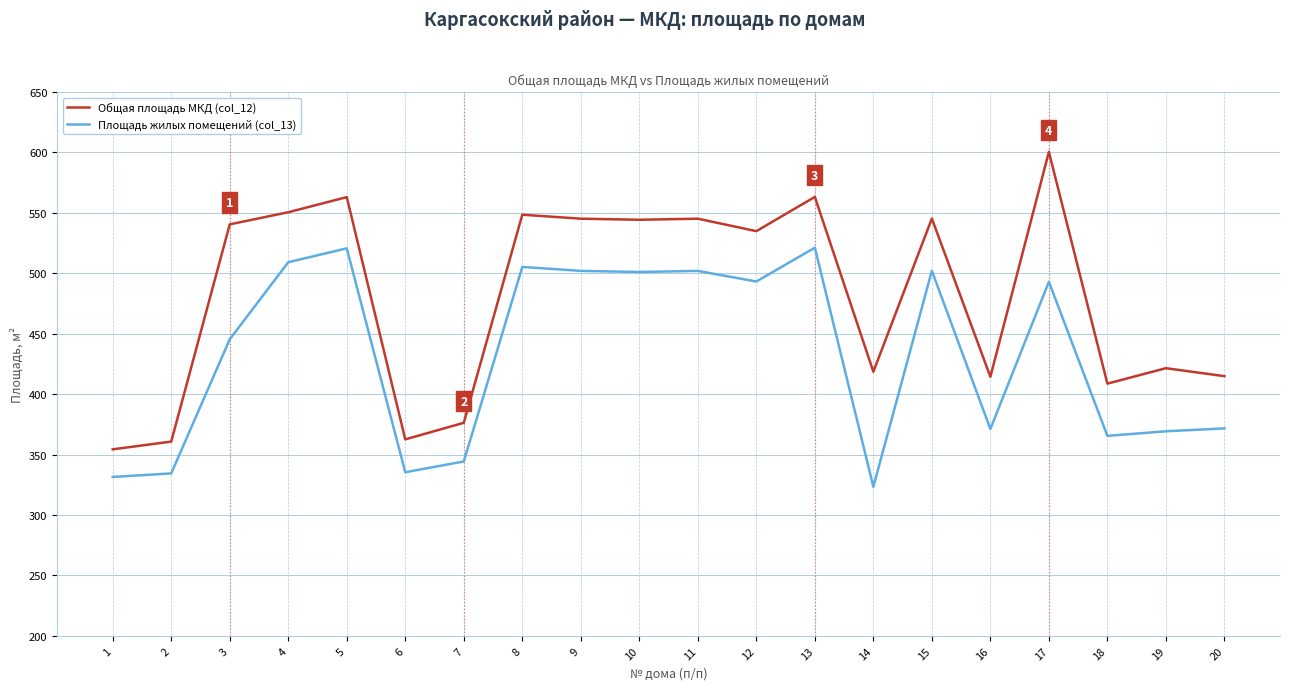

List the series in order of their peak value, highest first.

Общая площадь МКД (col_12), Площадь жилых помещений (col_13)